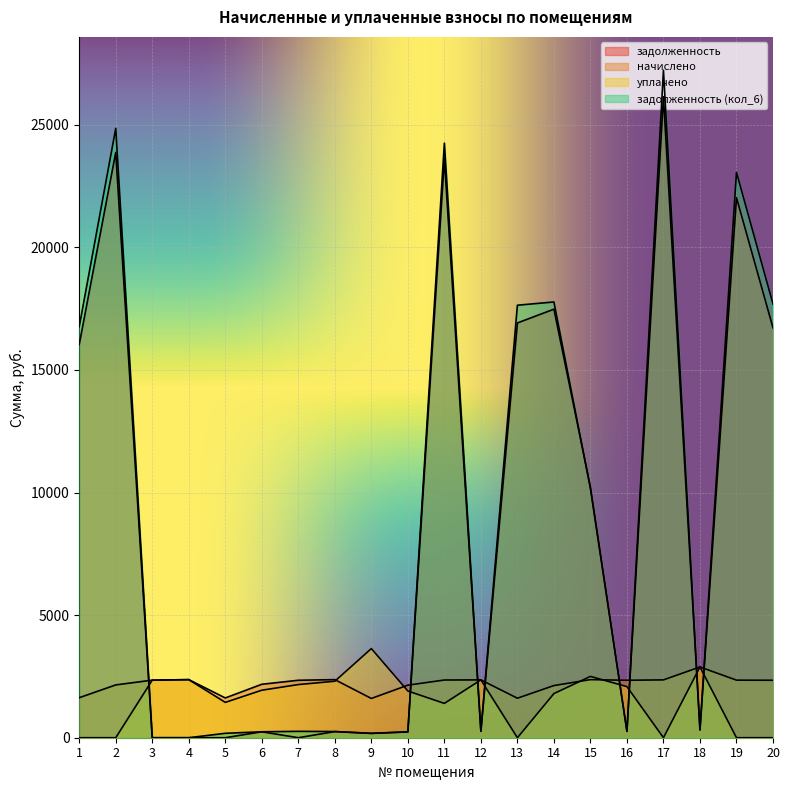

Is the value of начислено at 14 greater than the value of задолженность (кол_6) at 7?

Yes